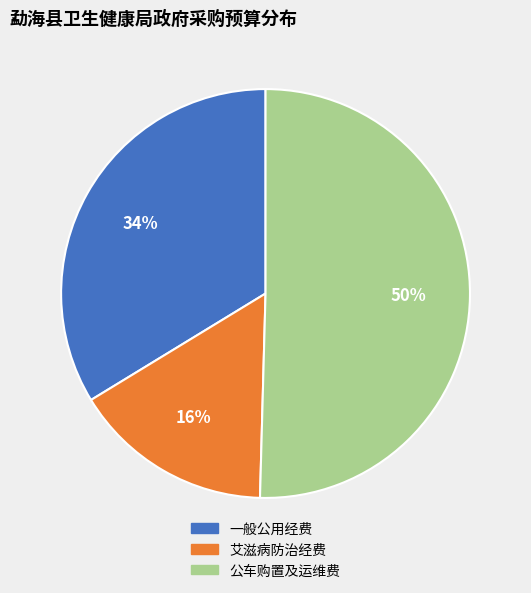

Is it true that 艾滋病防治经费 is 24% of the pie?

False